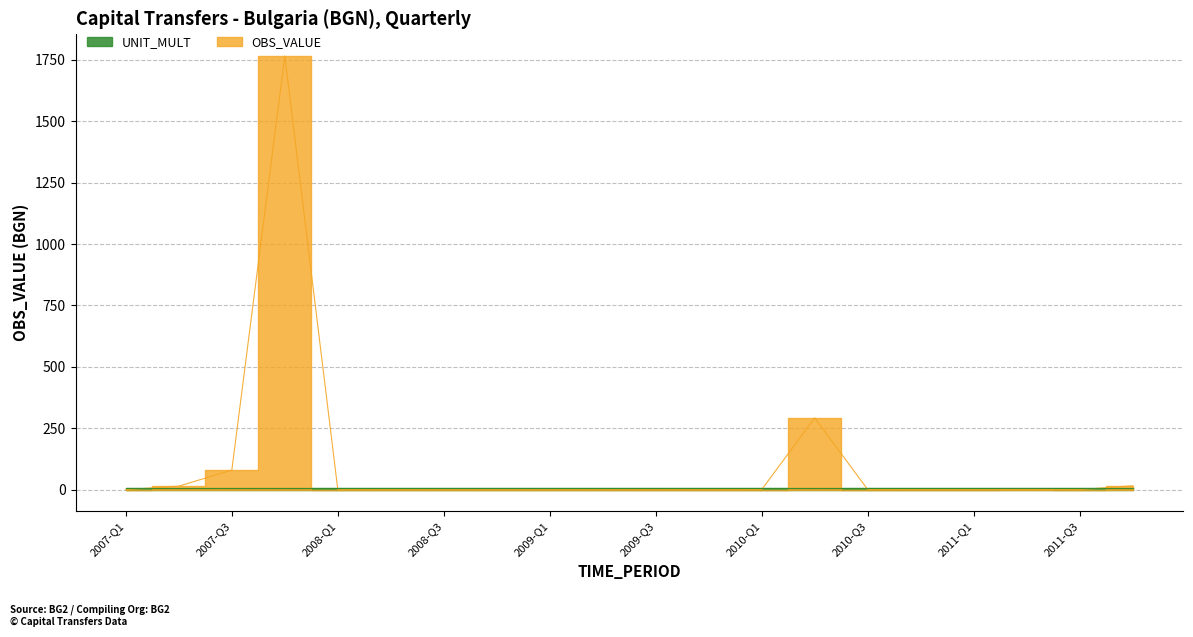

Rank the categories by value from highest to lowest.

2007-Q4, 2010-Q2, 2007-Q3, 2011-Q4, 2007-Q2, 2011-Q2, 2010-Q4, 2010-Q1, 2011-Q1, 2010-Q3, 2009-Q3, 2011-Q3, 2009-Q4, 2009-Q2, 2008-Q2, 2007-Q1, 2008-Q1, 2008-Q3, 2008-Q4, 2009-Q1